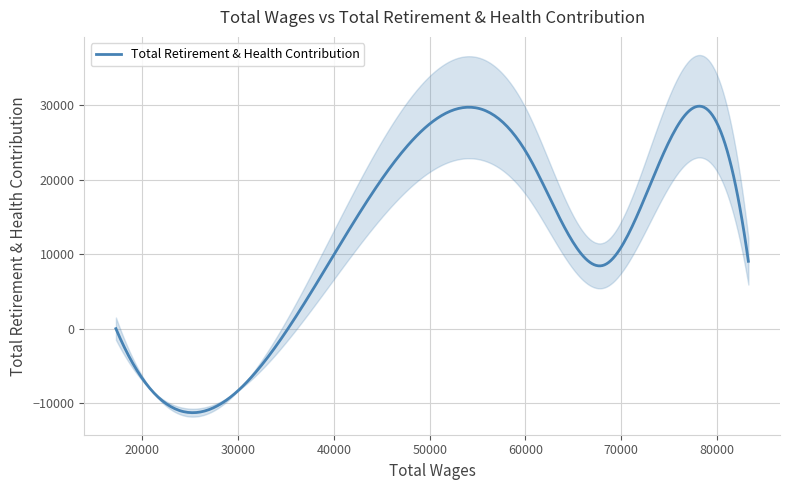

Reading left to right, extract all data points from this chart.

0	11212	23468	8560	26690	9055